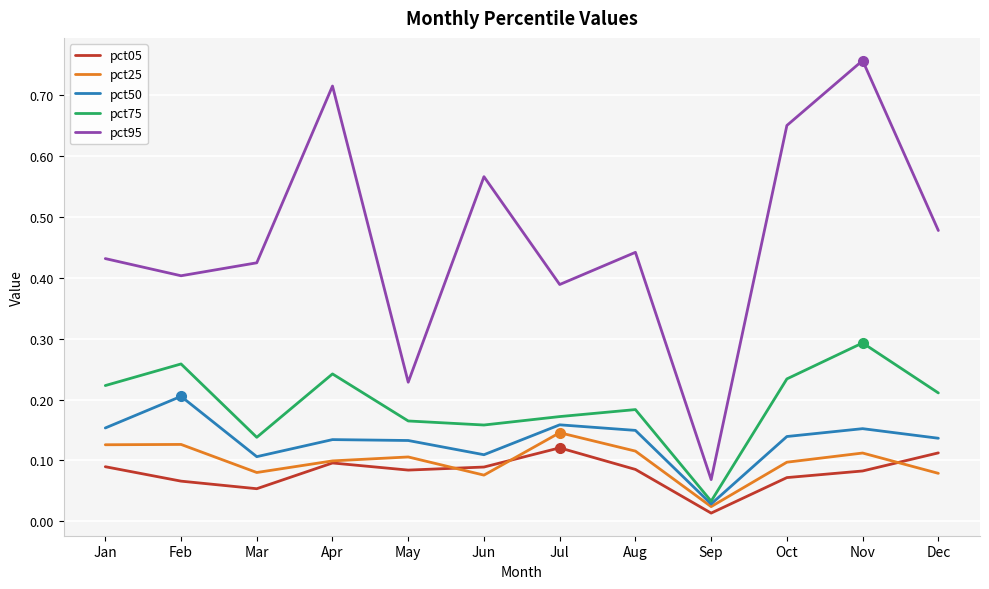

What is the total value across all series at Nov?

1.4